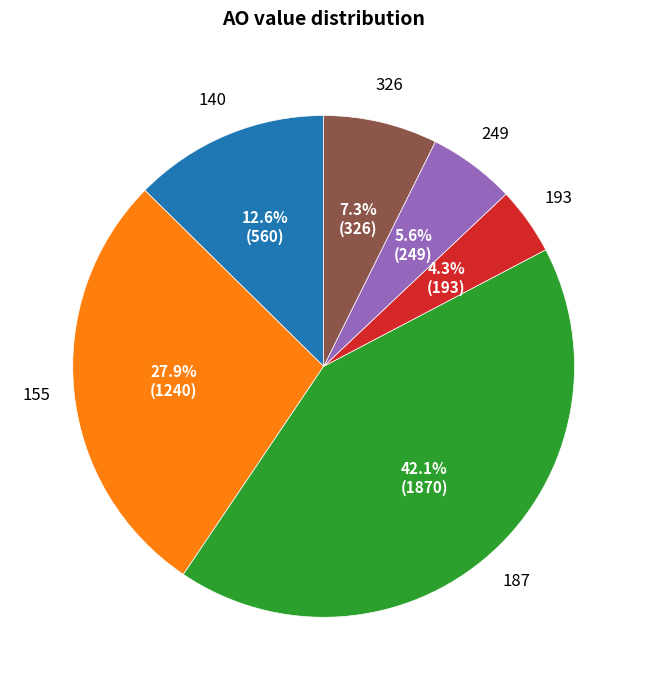

How many slices are in this pie chart?

6